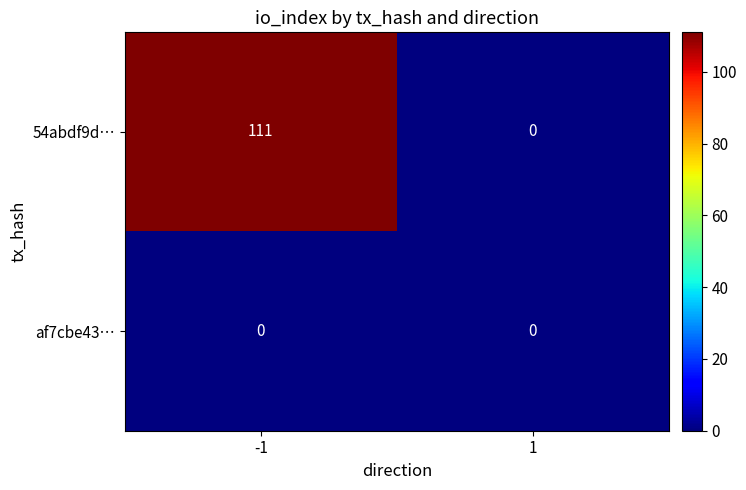

List the series in order of their overall mean, highest first.

54abdf9d…, af7cbe43…